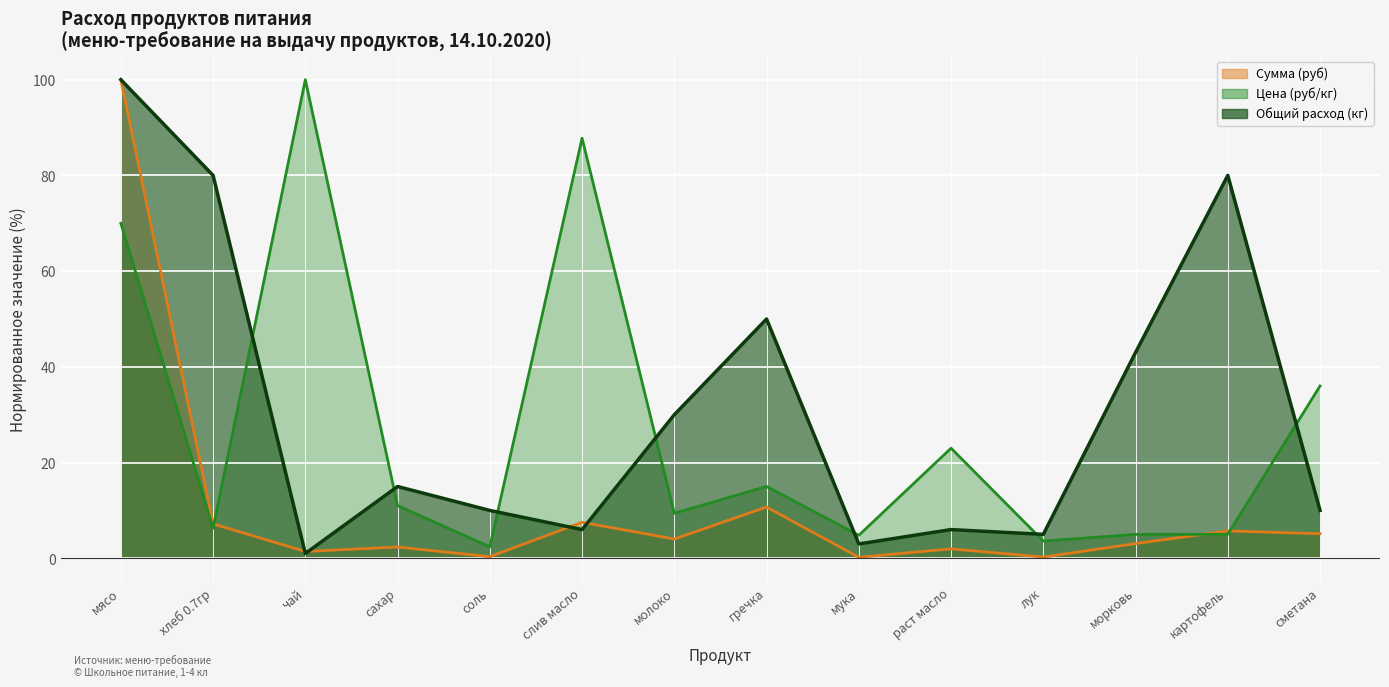

After their last crossing, which series has the higher values: Общий расход (кг) or Цена (руб/кг)?

Цена (руб/кг)